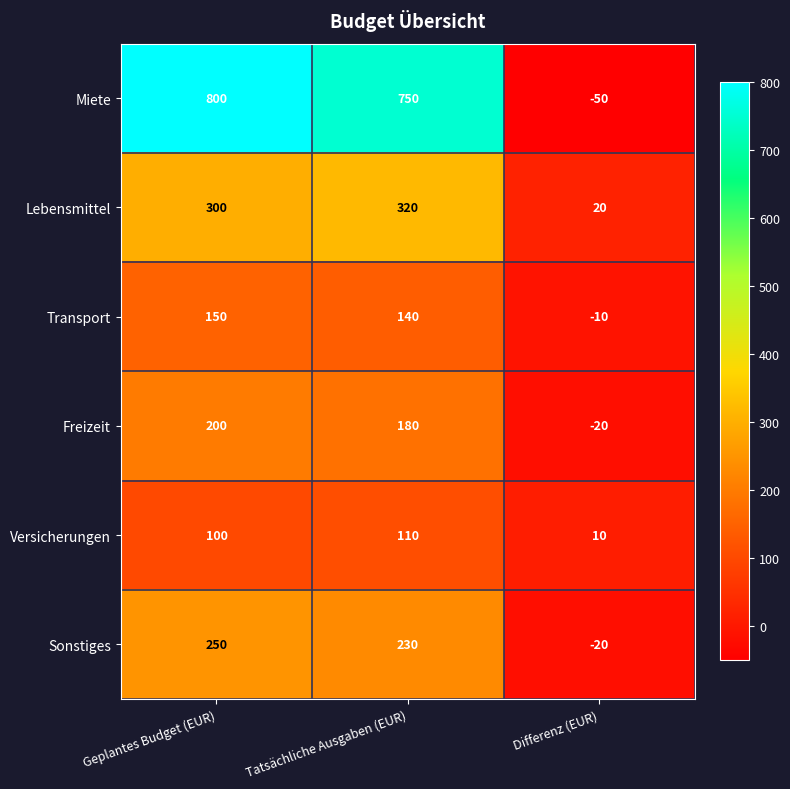

List the series in order of their peak value, highest first.

Miete, Lebensmittel, Sonstiges, Freizeit, Transport, Versicherungen